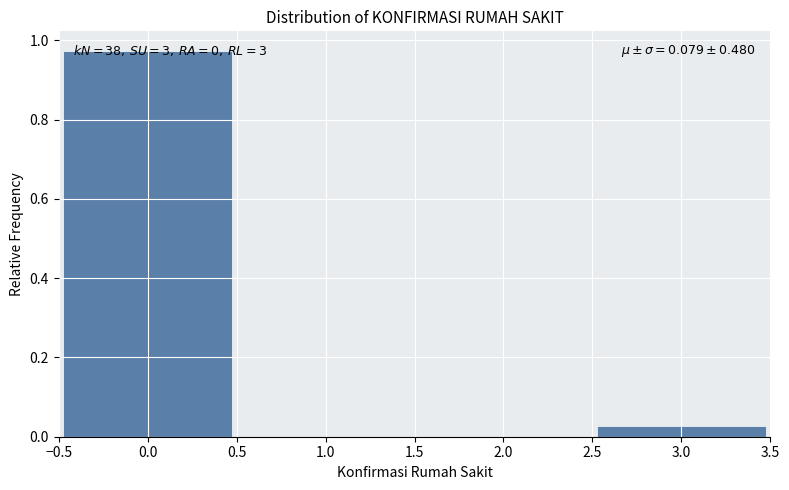

Which range on the x-axis has the tallest bar?

-0.5 to 0.5